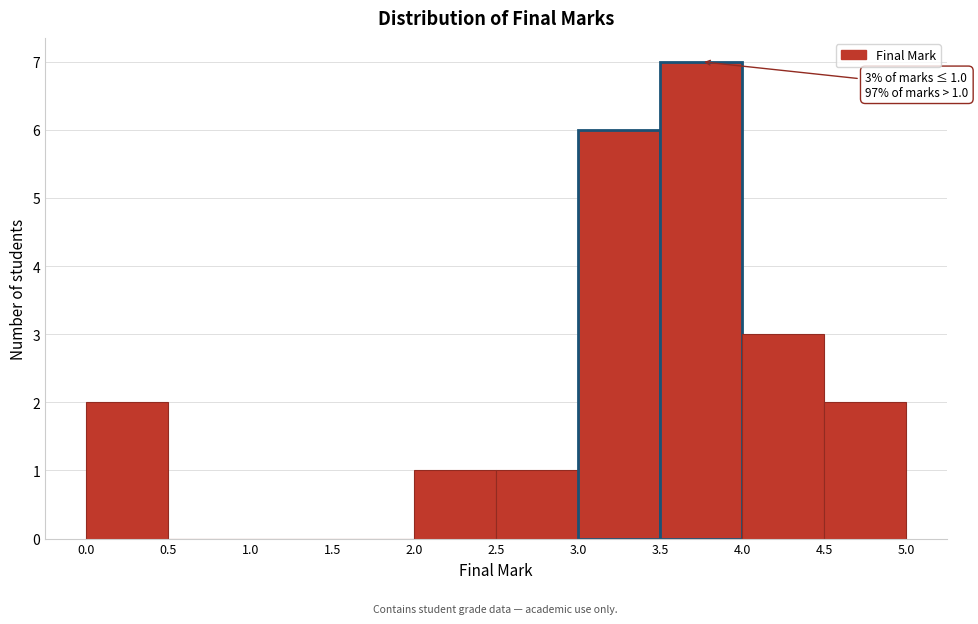

Which range on the x-axis has the tallest bar?

3.5 to 4.0